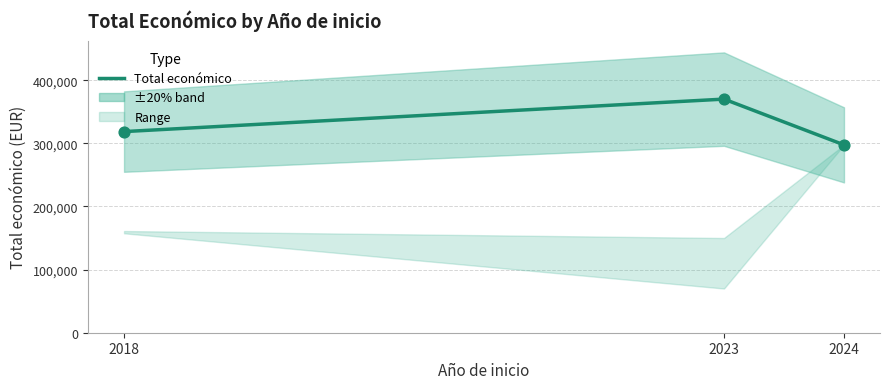

At how many categories does at least one series exceed 322400?

1